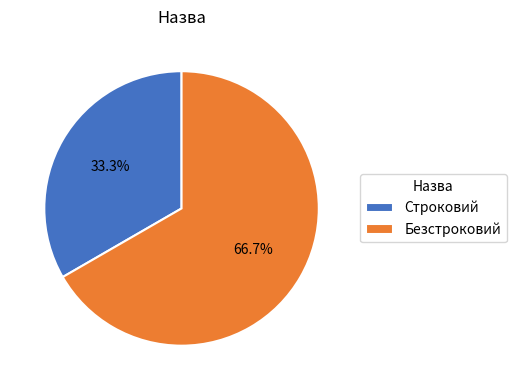

Does any single category account for the majority?

Yes